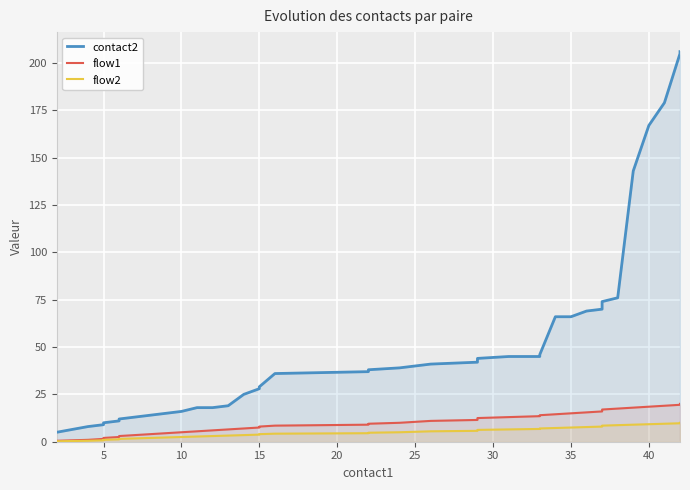

What is the average value of the contact2 series?

53.5